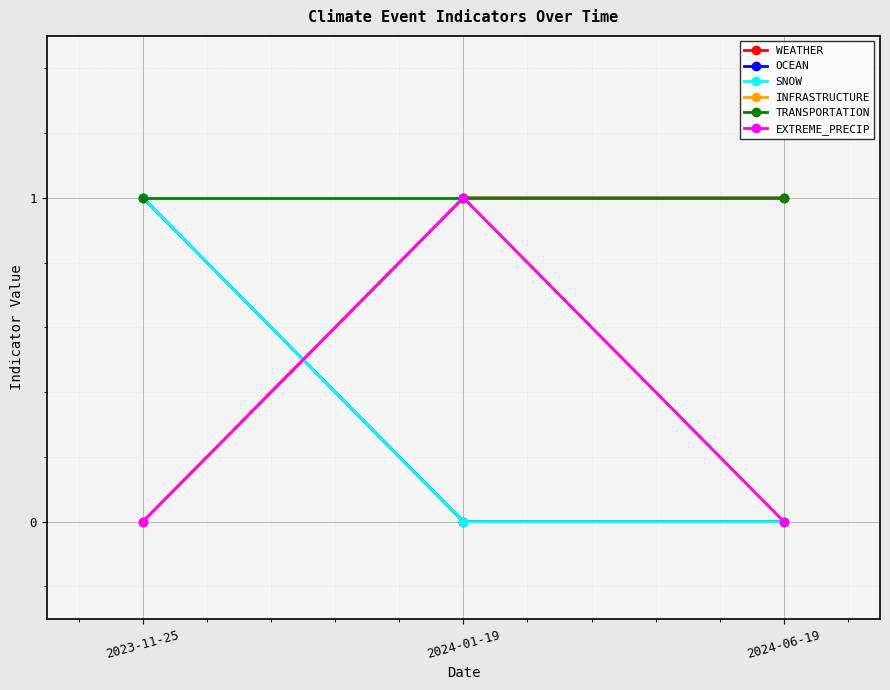

At which category is the sum across all series the highest?

2024-01-19